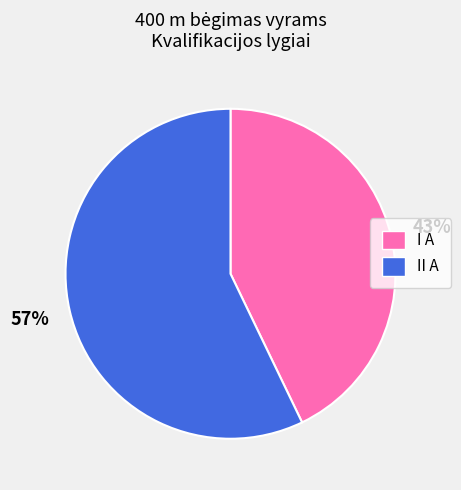

What is the largest slice in the pie chart?

II A